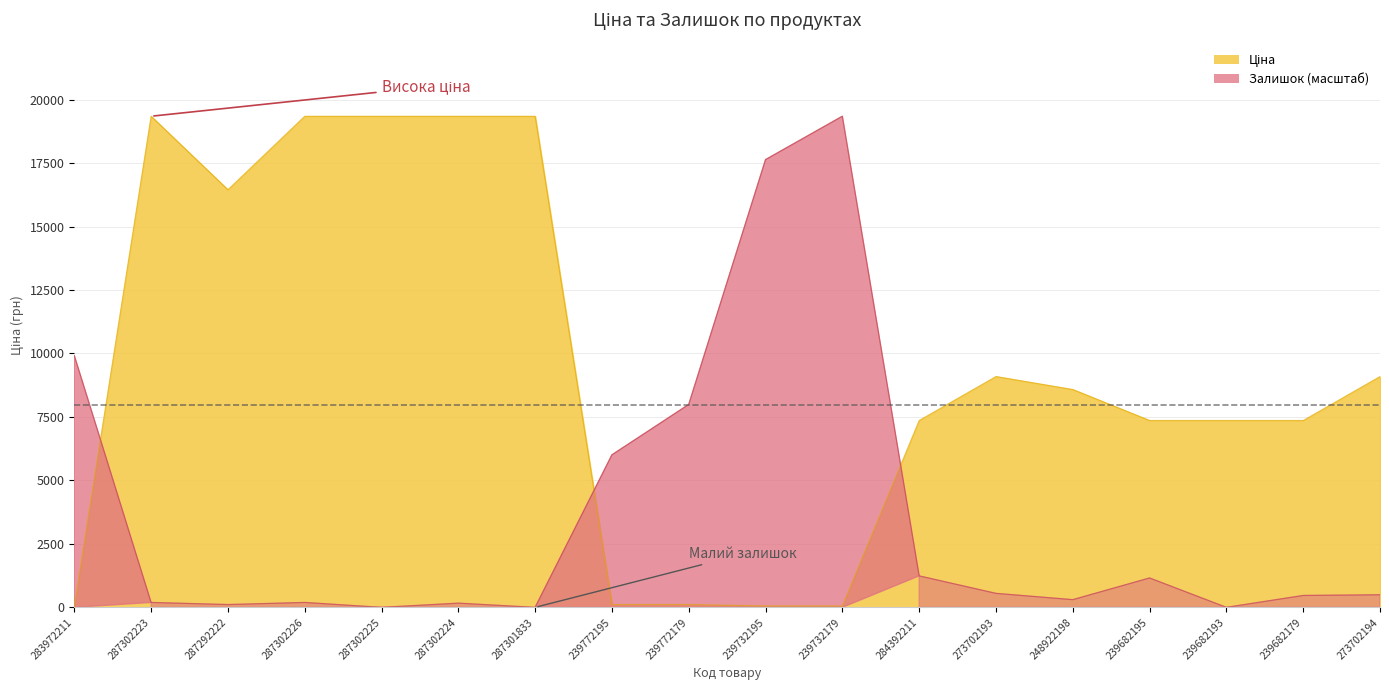

At which label does Залишок first exceed 495?

283972211